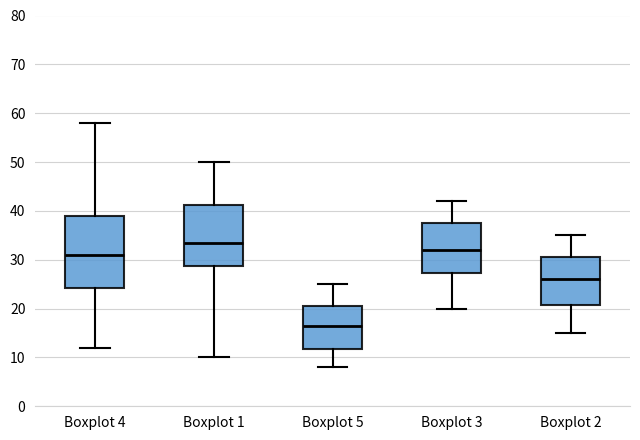

Reading left to right, read every box against the y-axis: the position of its median line, the range the box covers, and the ends of its whiskers. The values are not printed on the chart, so give them approximately, as read against the axis.

Boxplot 4: median 31, box 24 to 39, whiskers 12 to 58
Boxplot 1: median 34, box 29 to 41, whiskers 10 to 50
Boxplot 5: median 17, box 12 to 21, whiskers 8 to 25
Boxplot 3: median 32, box 27 to 38, whiskers 20 to 42
Boxplot 2: median 26, box 21 to 31, whiskers 15 to 35